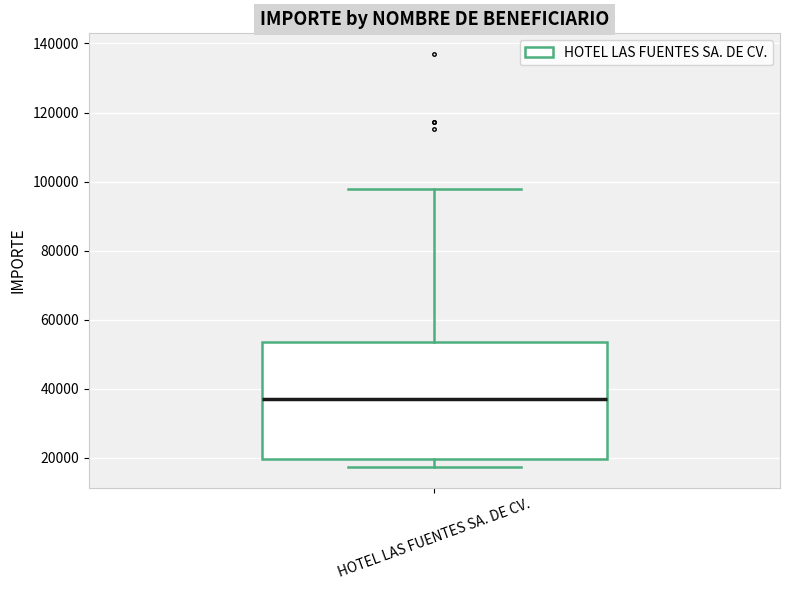

Transcribe this box plot: give where the median line is, the range the box spans, and where the two whiskers end, as read against the y-axis. The values are not printed on the chart, so give them approximately, as read against the axis.

median 36000, box 20000 to 54000, whiskers 18000 to 98000